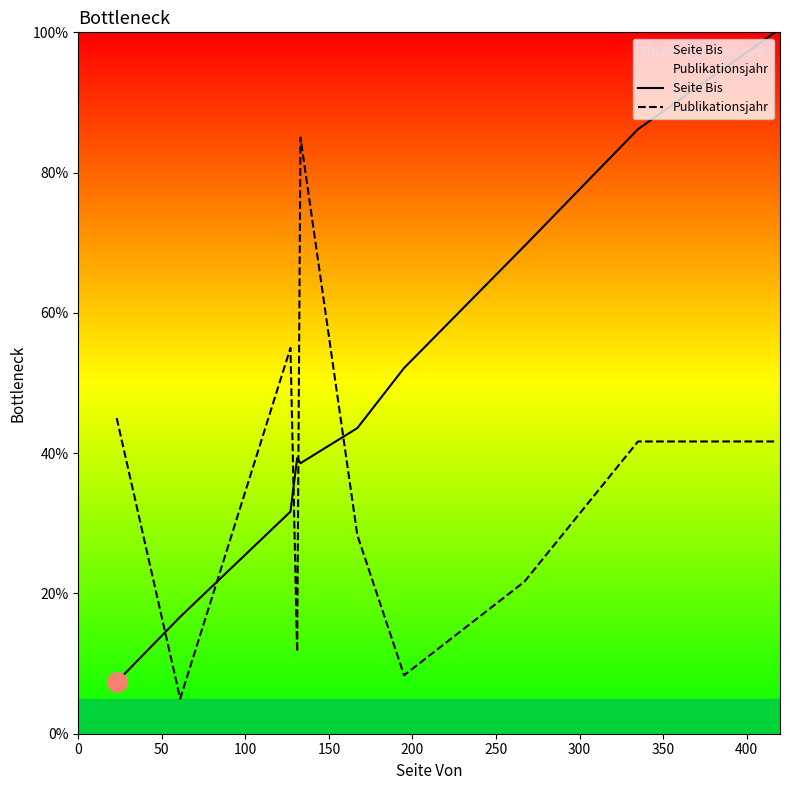

At how many categories does at least one series exceed 31?

9